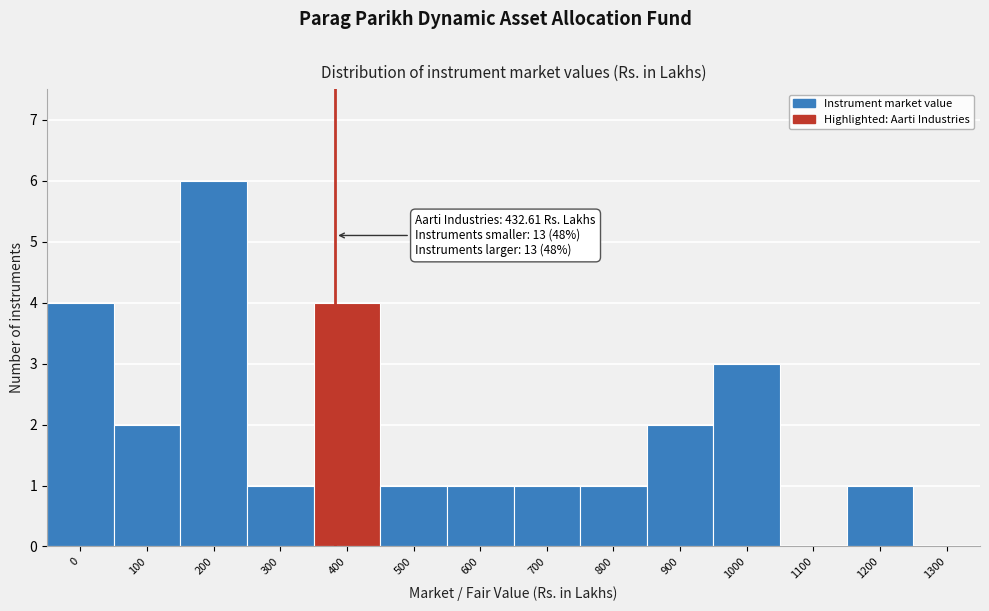

Reading left to right, what are all the values shown in this chart?

0=4	100=2	200=6	300=1	400=4	500=1	600=1	700=1	800=1	900=2	1000=3	1100=0	1200=1	1300=0